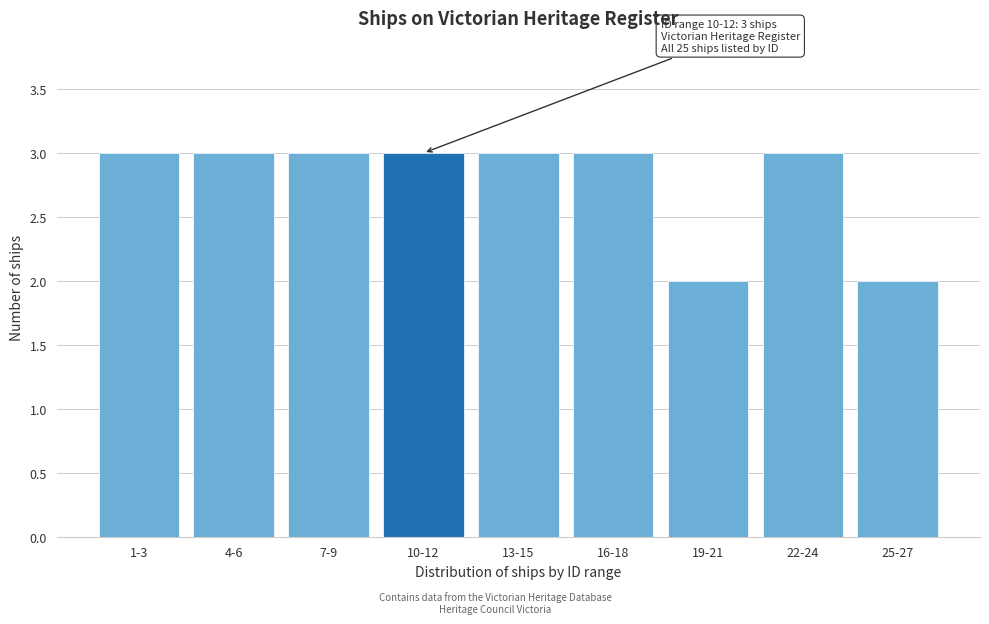

Reading left to right, list all the values displayed in this chart.

3	3	3	3	3	3	2	3	2